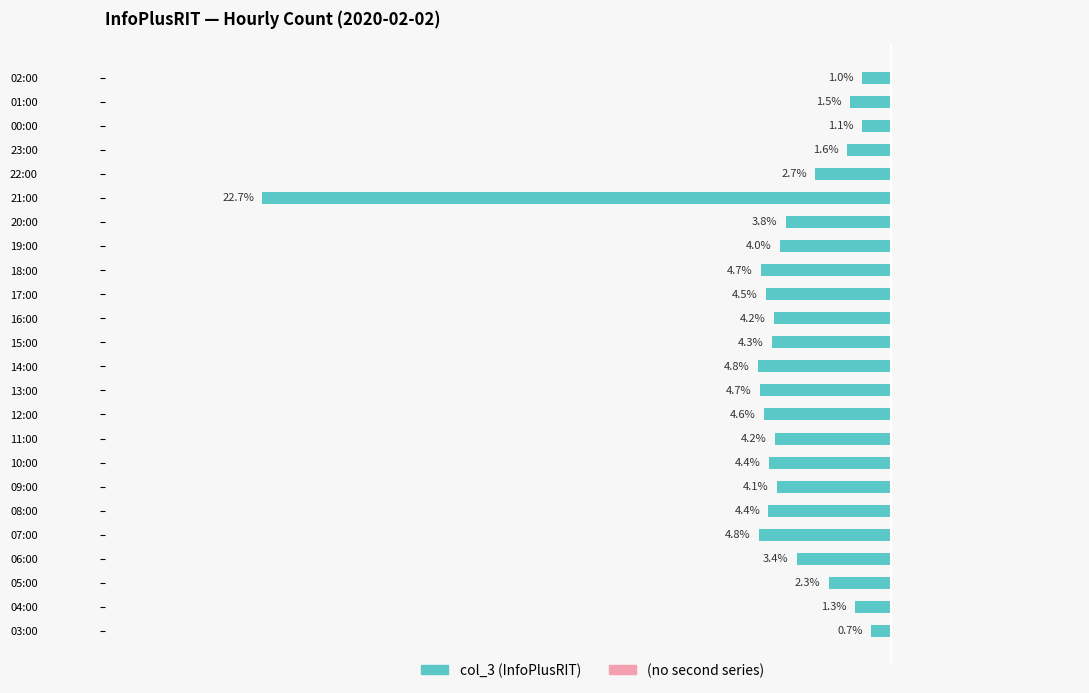

Are the bars horizontal?

Yes